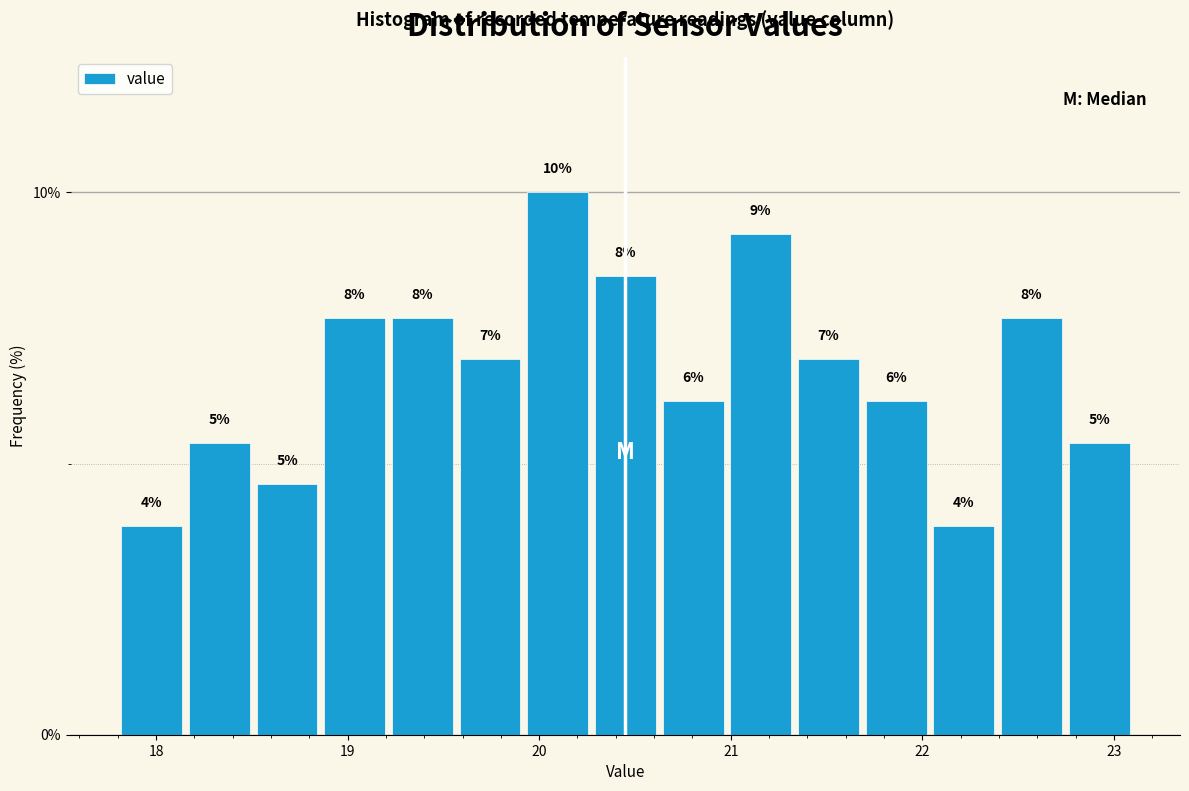

Read against the x-axis, roughly where is the centre of the tallest bar?

20.1